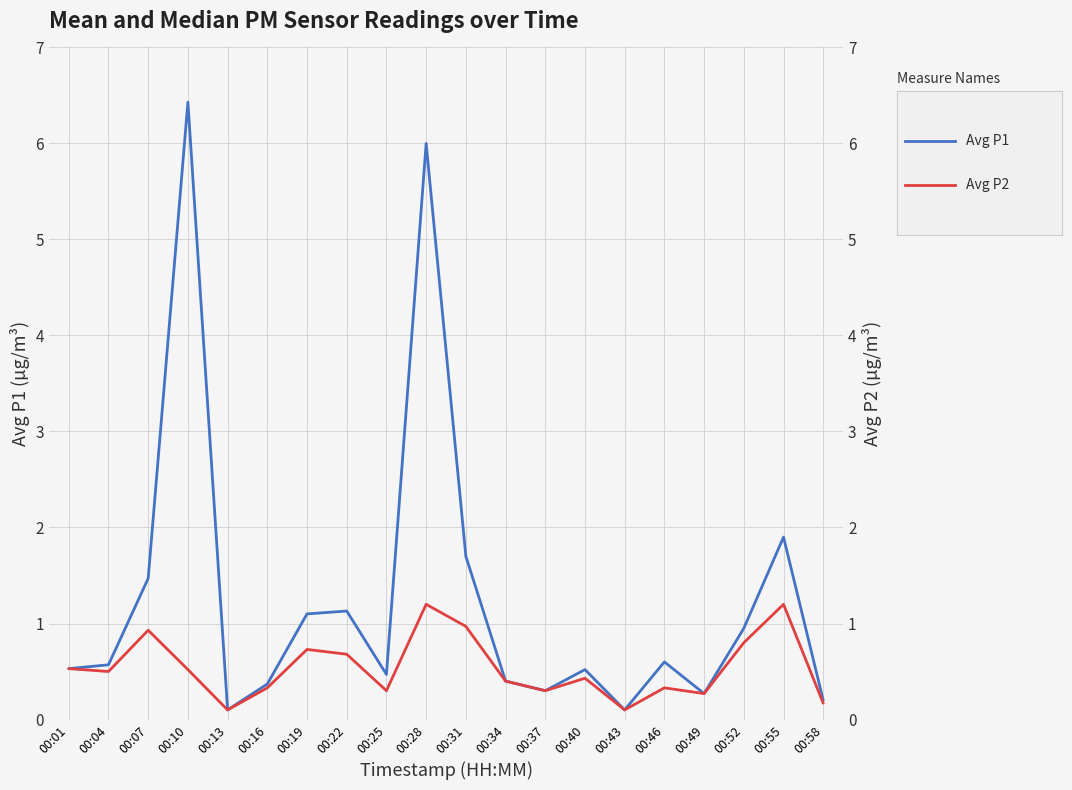

True or false: Avg P1 has a value of 0.6 at 00:04.

True